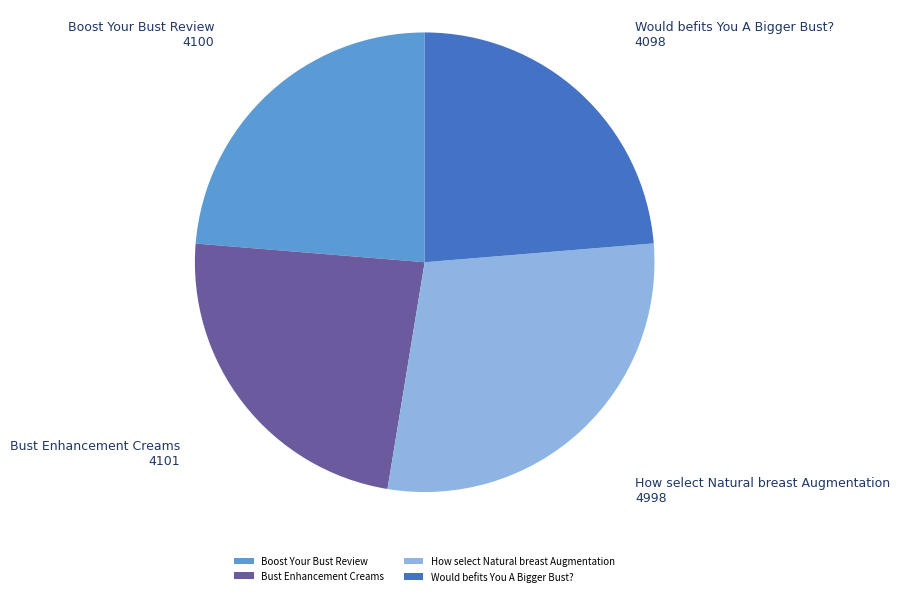

Is there a majority slice in this chart?

No